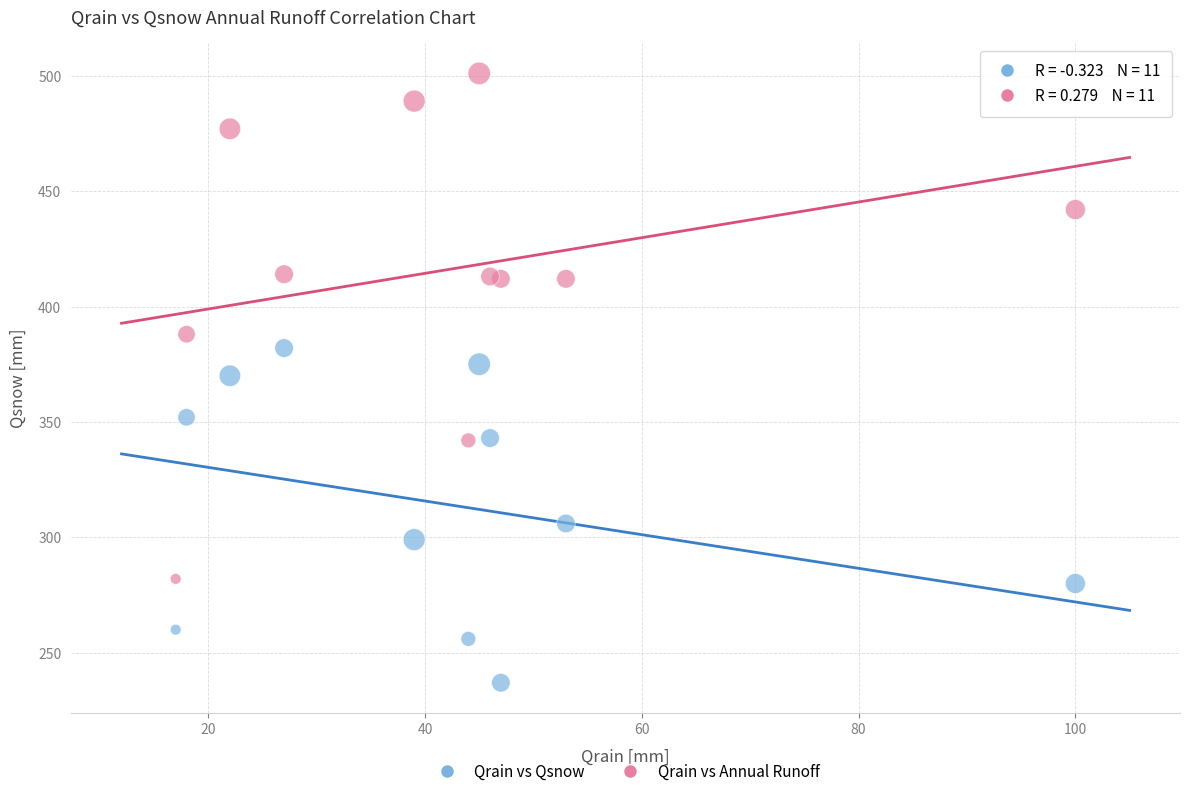

What is the X range (max minus min) for the scatter plot?

83